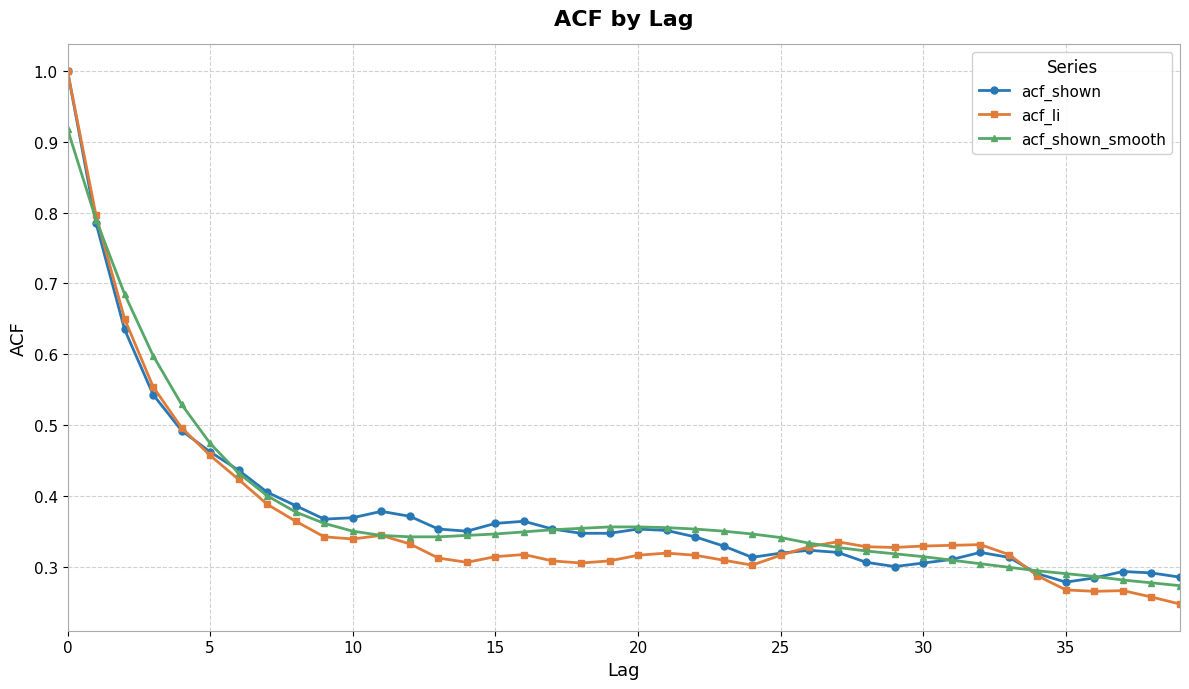

Which series has the widest spread of values?

acf_li